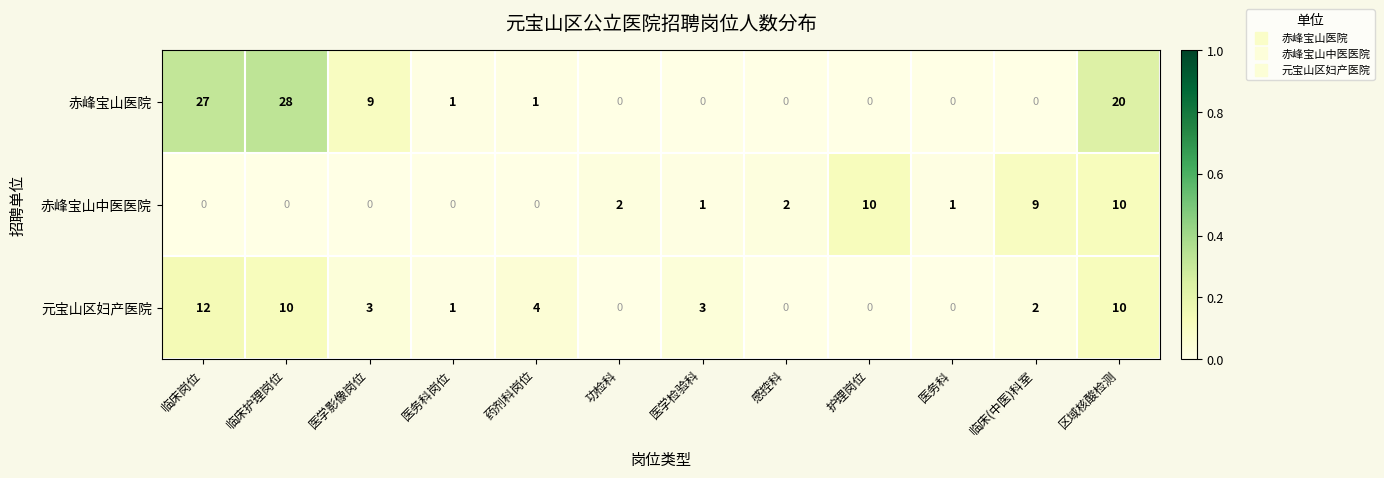

What is the difference between the maximum and minimum values in the 赤峰宝山中医医院 series?

10